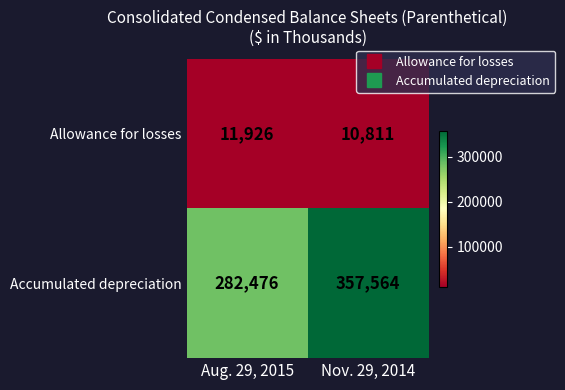

What is the minimum value shown in the chart?

10811